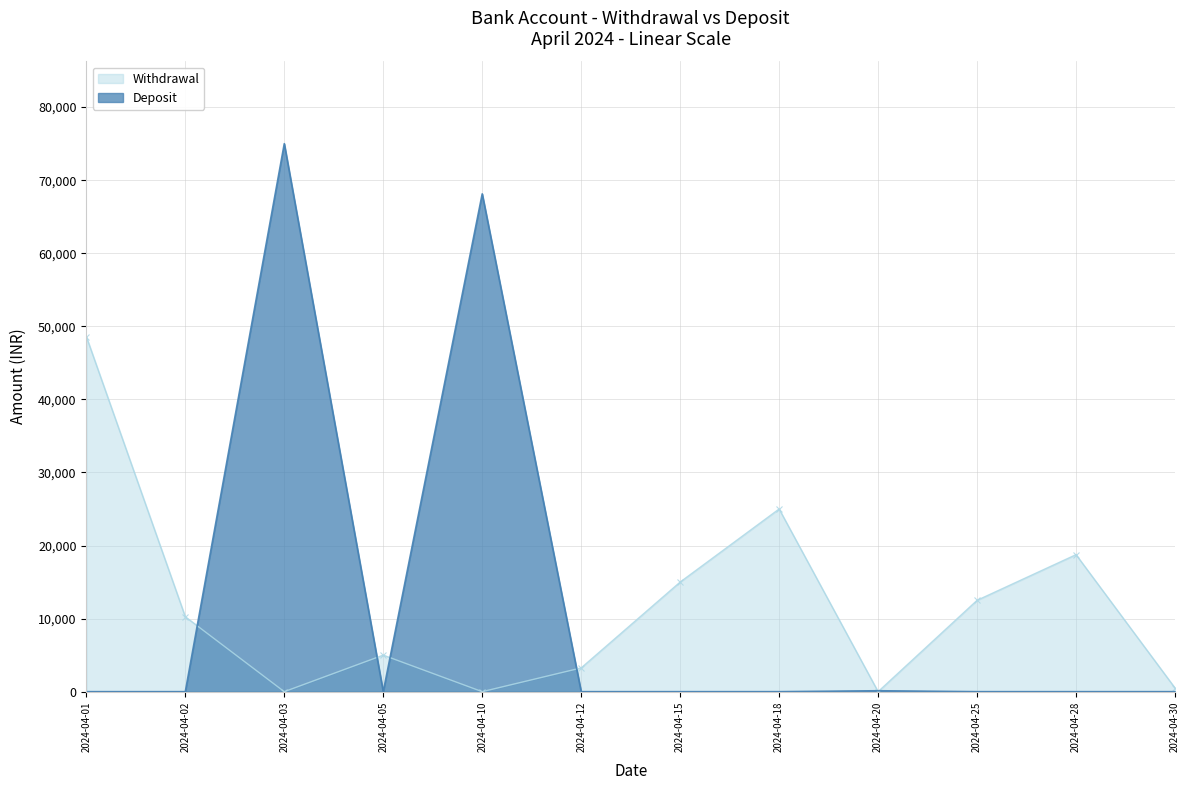

What is the difference between the Withdrawal values at 2024-04-28 and 2024-04-03?

18750.0